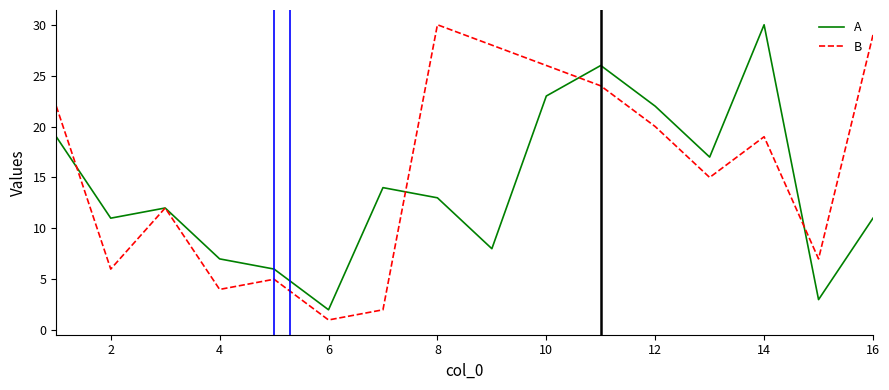

Which series has the largest total across all categories?

B